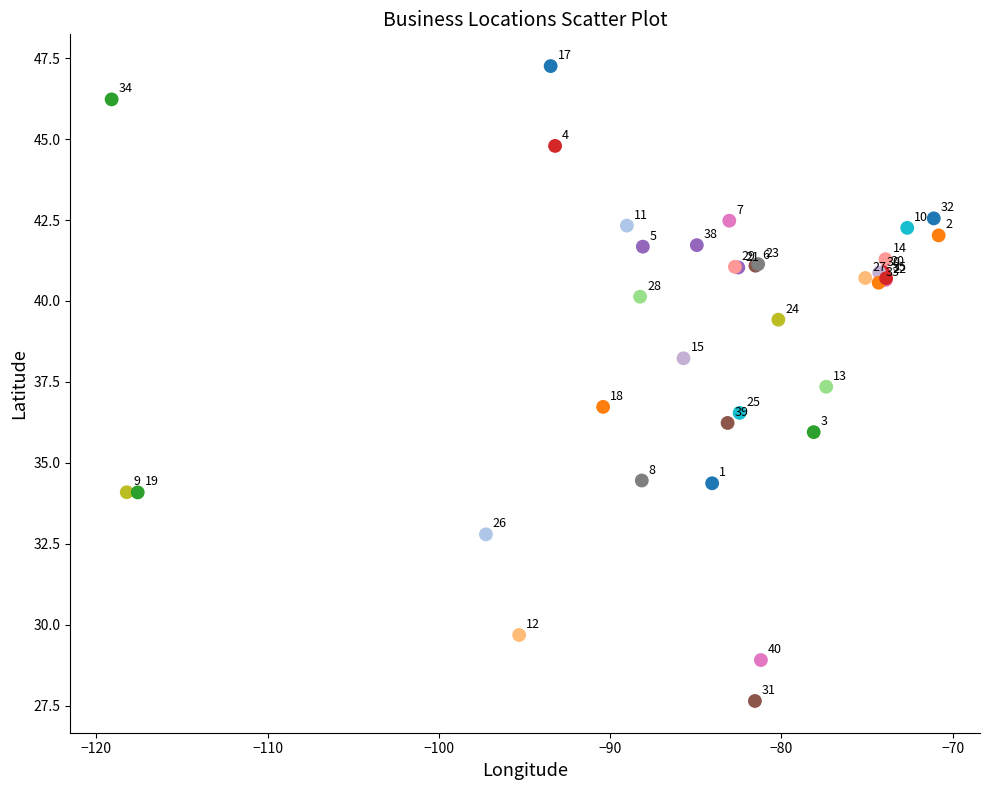

What Y value in the scatter plot is closest to 37?

36.7